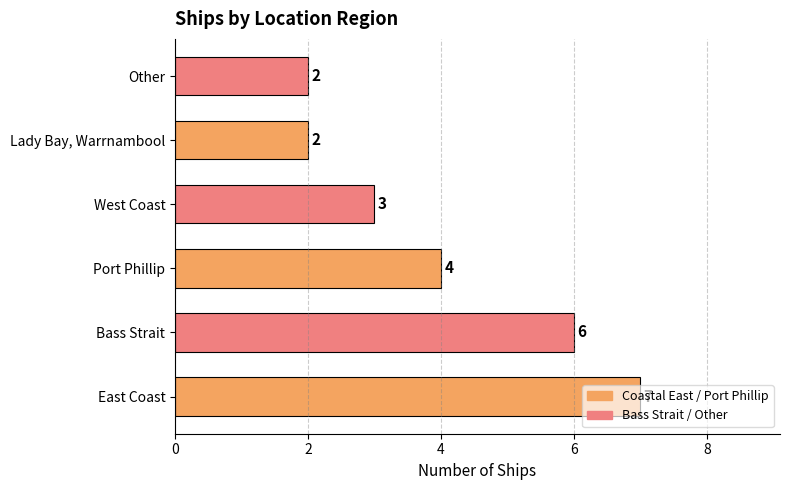

The chart shows a value of 7 at East Coast. True or false?

True